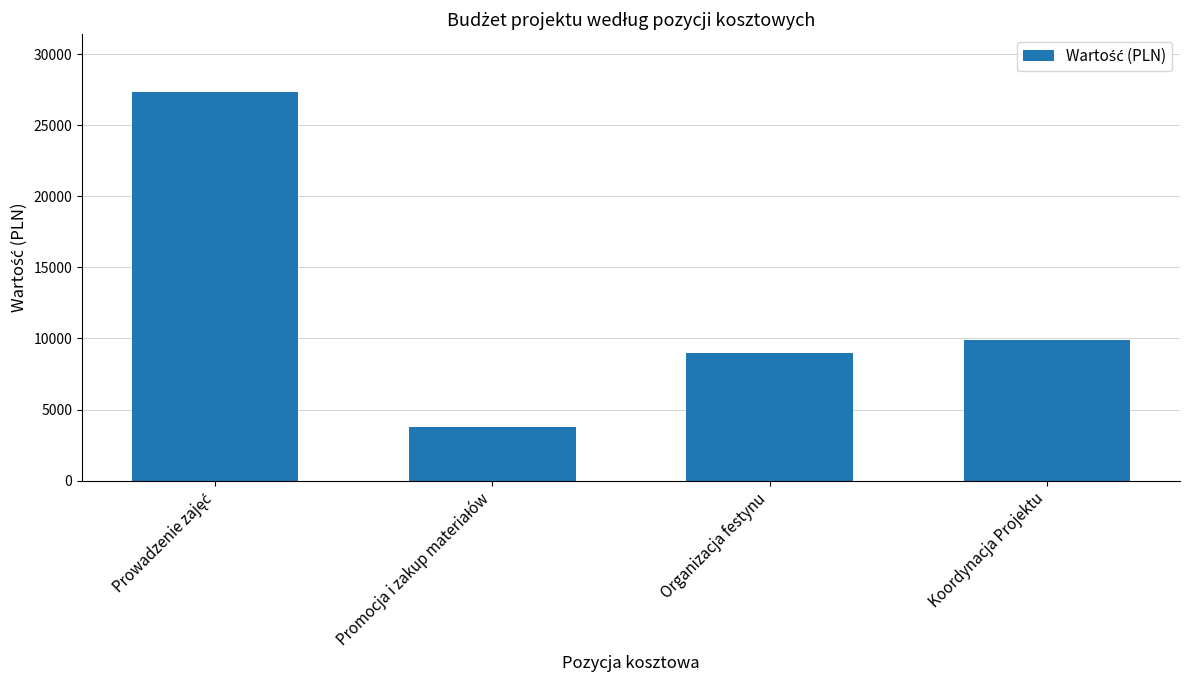

What is the average value?

12500